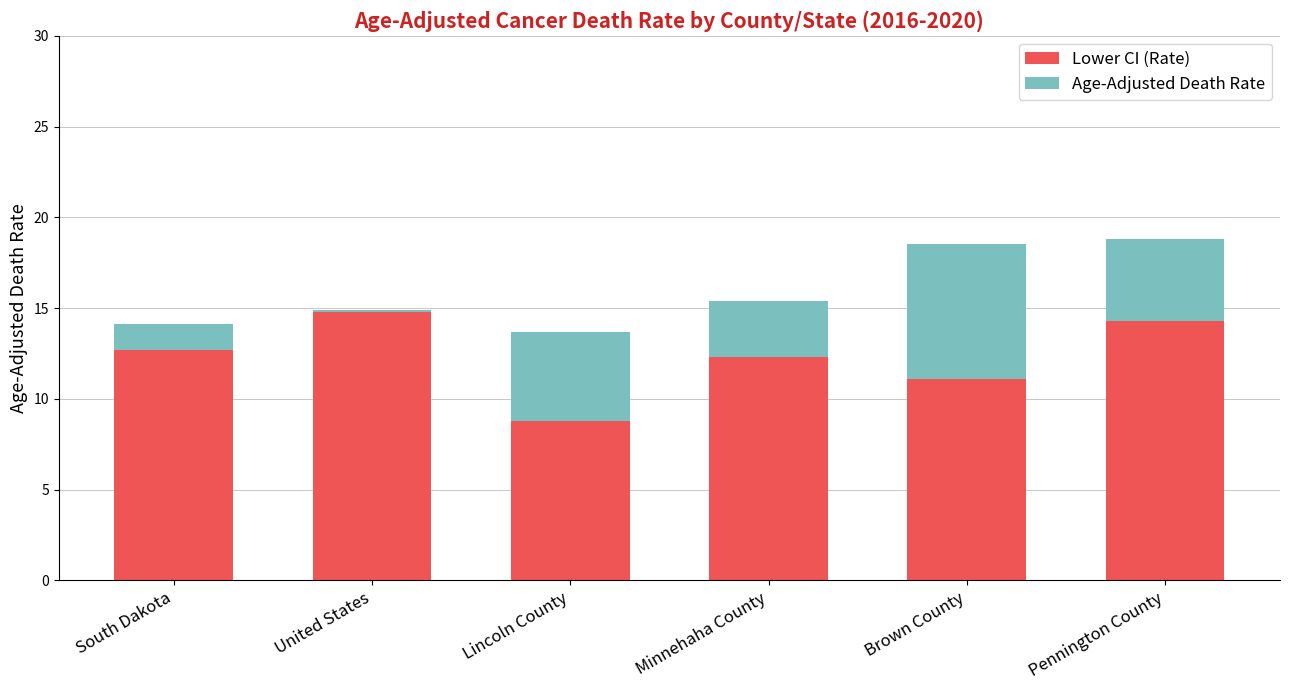

The Lower CI (Rate) series shows 8.0 at South Dakota. True or false?

False